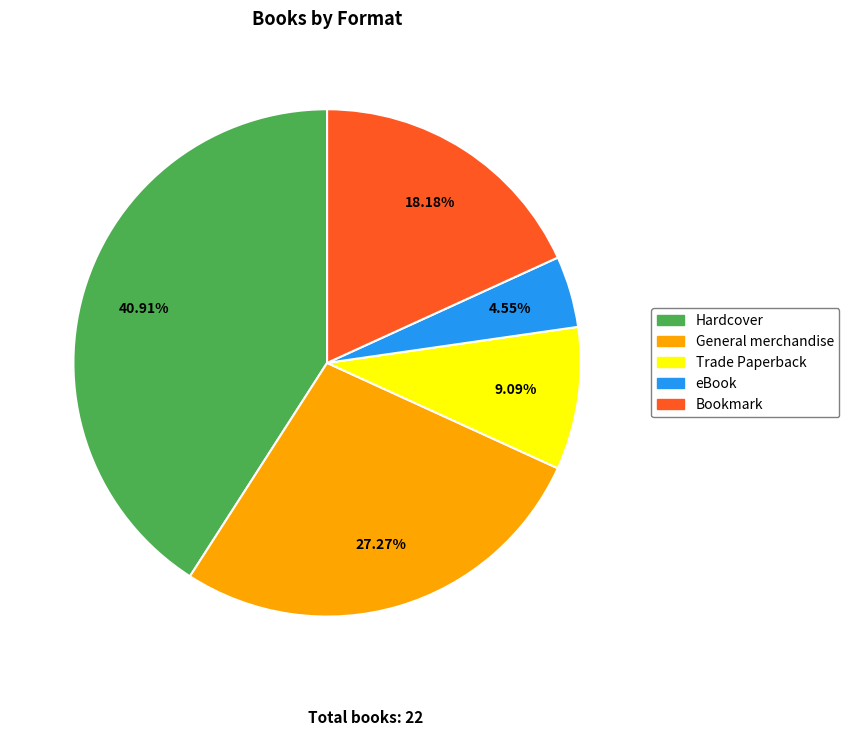

The Bookmark slice represents 9% of the pie. True or false?

False